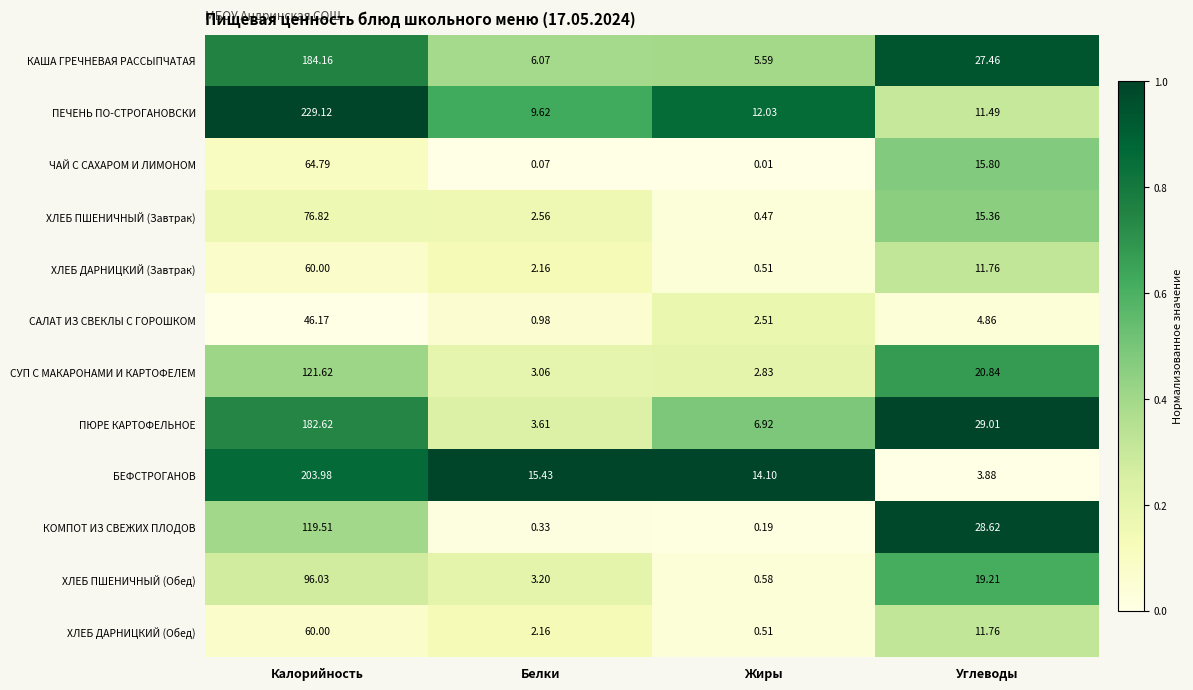

What is the difference between the highest and lowest values at Жиры?

14.1